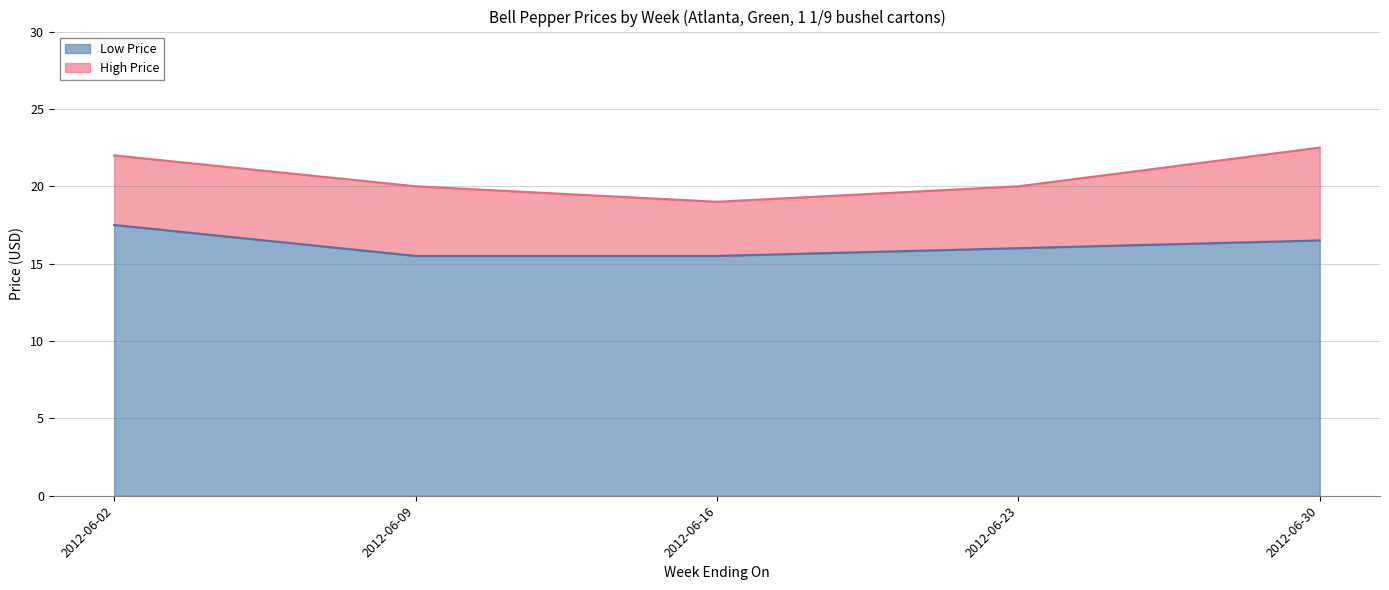

True or false: High Price and Low Price intersect in this chart.

False